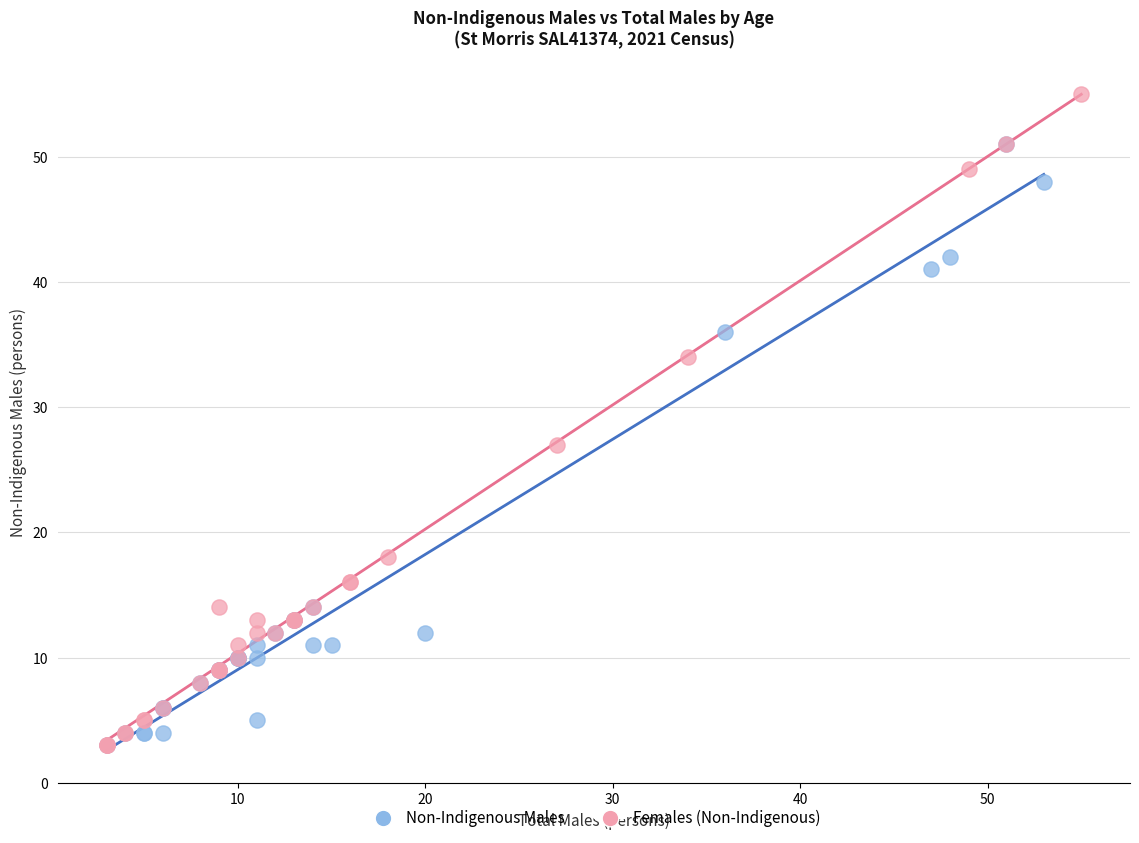

Which series has the largest Y range (max minus min)?

Females (Non-Indigenous)